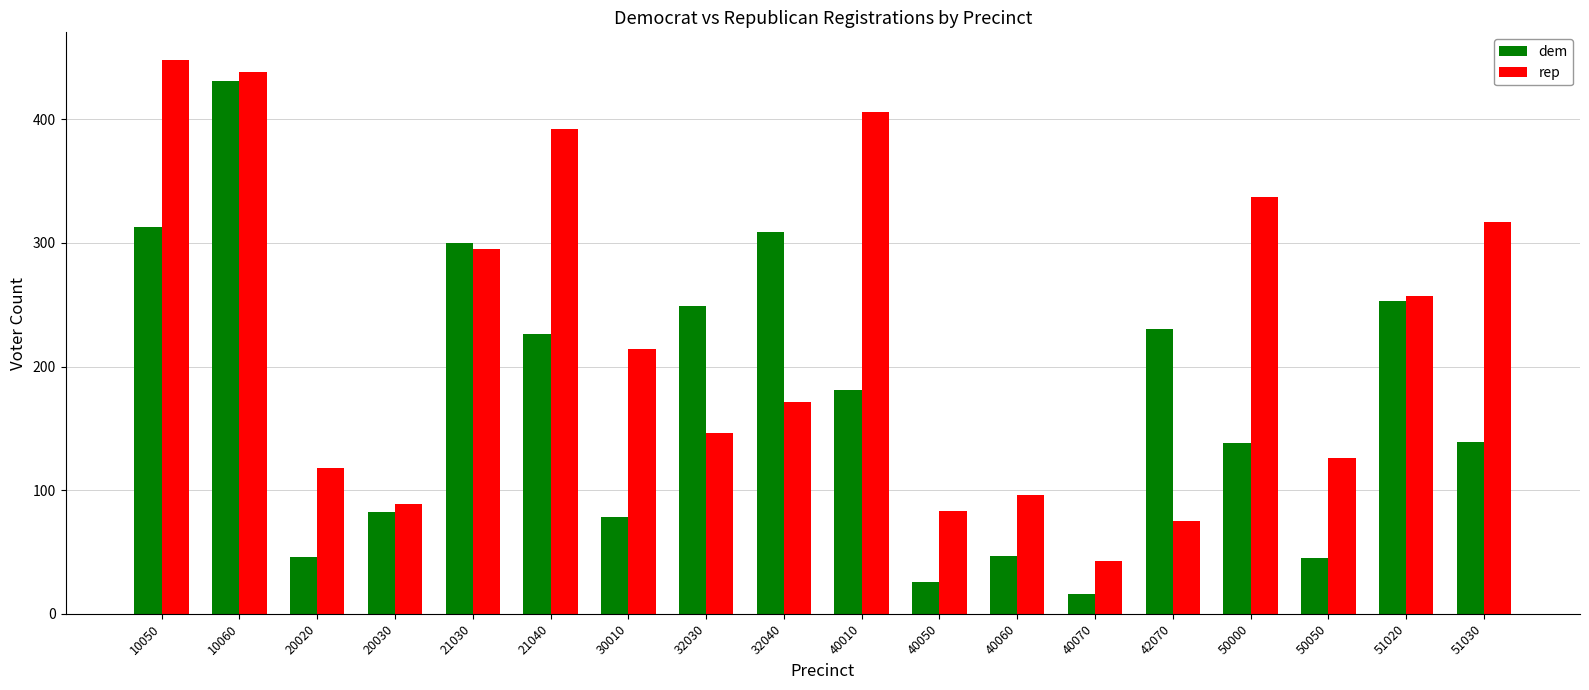

The value of rep at 50050 is 126. True or false?

True